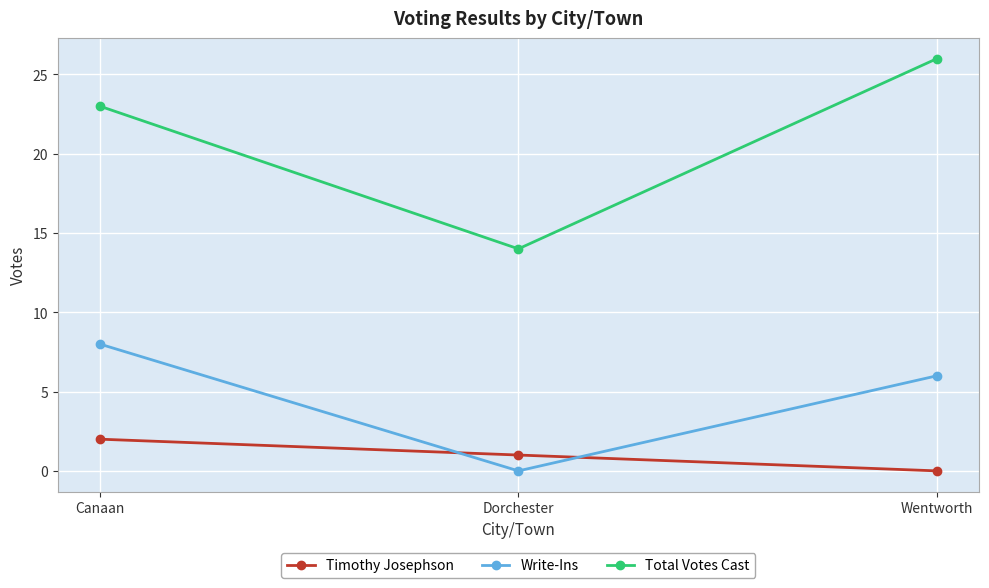

Which series changed the most between Dorchester and Wentworth?

Total Votes Cast